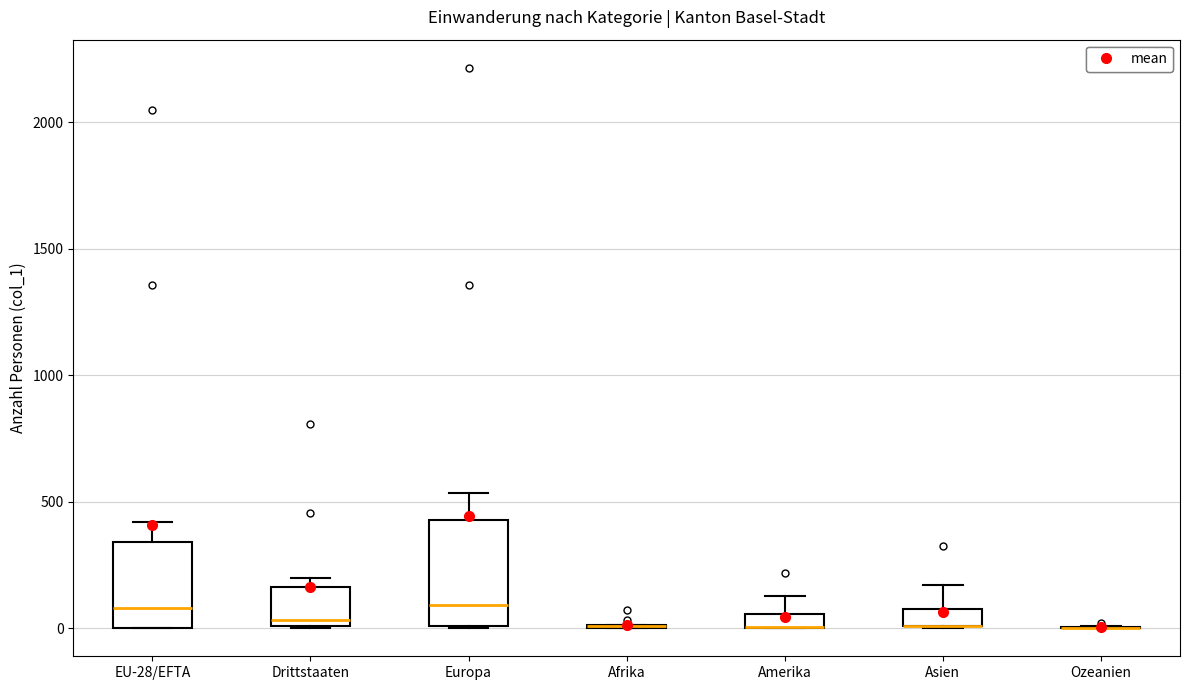

Which box is the tallest, from its lower edge to its upper edge?

Europa